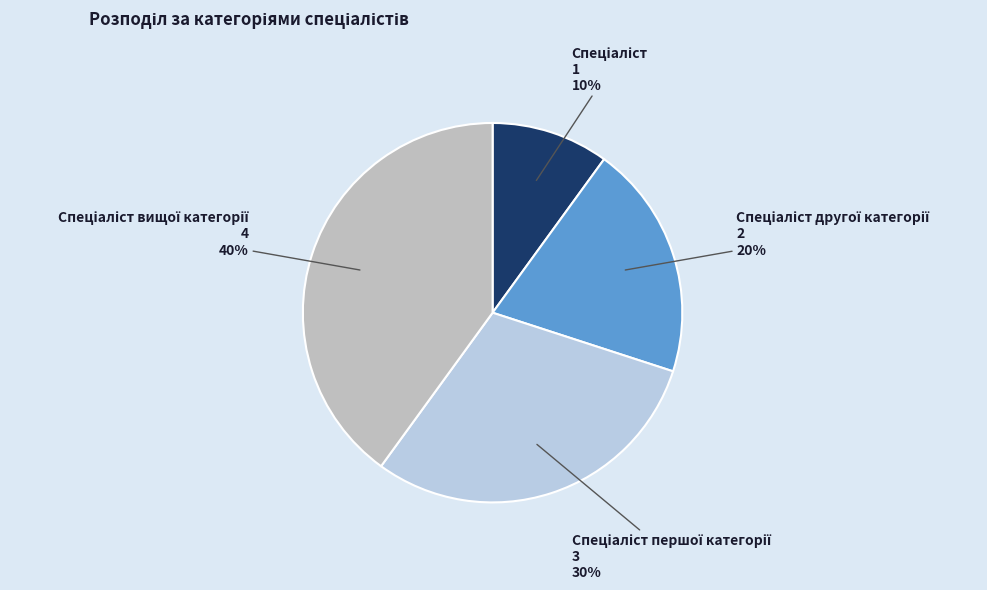

Is there any slice that represents more than half of the pie?

No